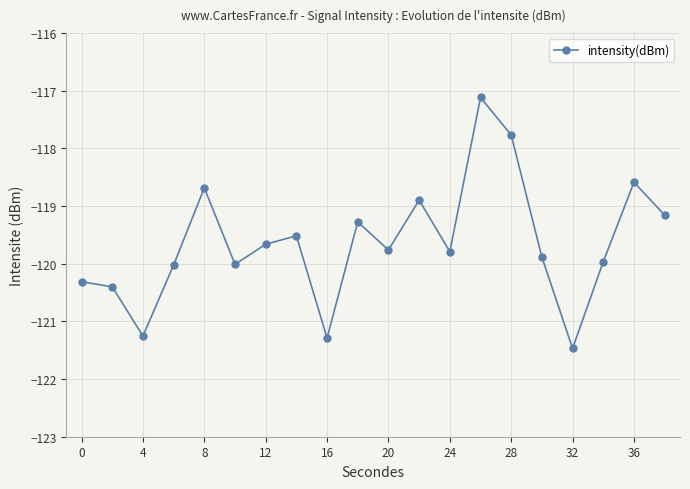

What is the value of the 9th point from the left?

-121.3